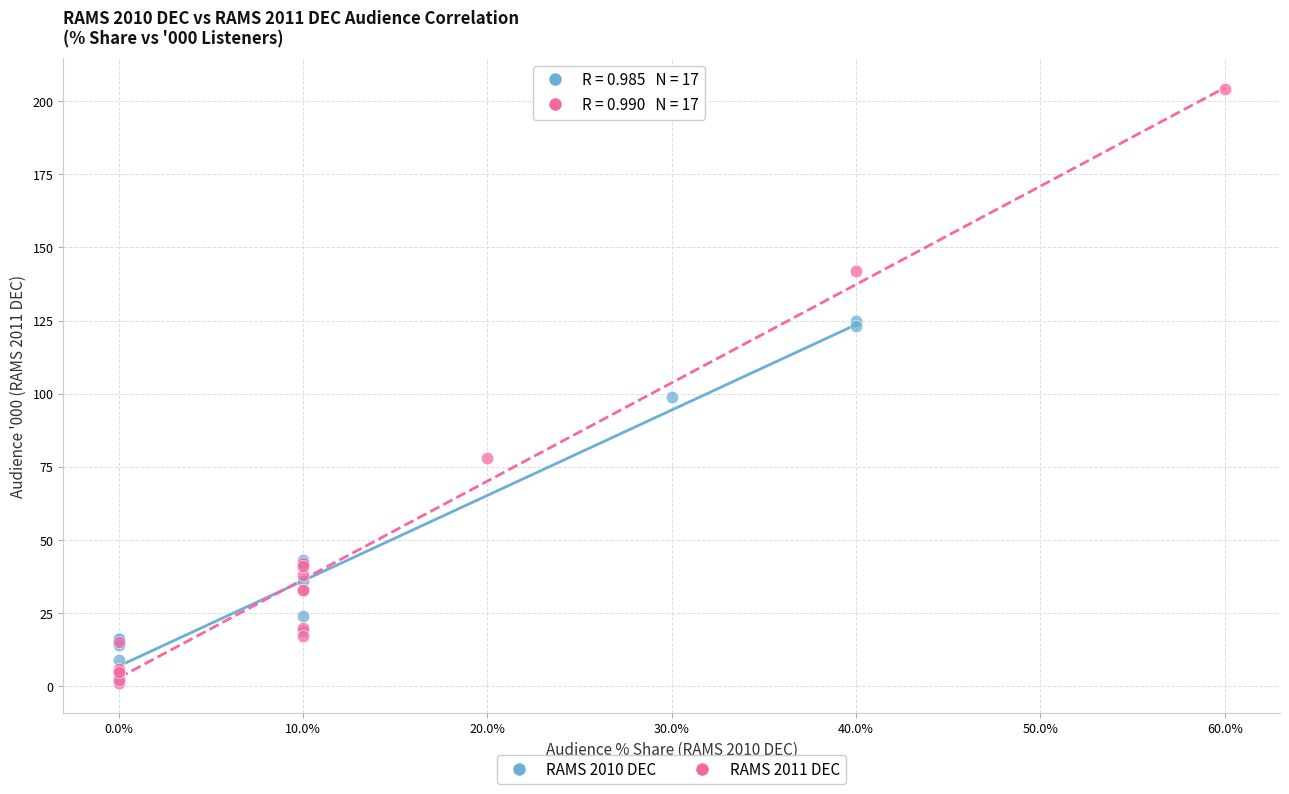

Which series reaches the maximum Y coordinate?

RAMS 2011 DEC